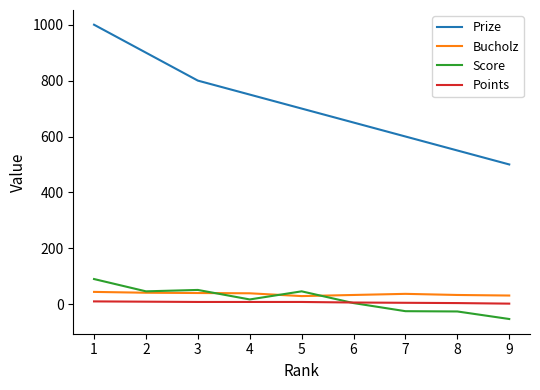

True or false: Prize and Points cross at least once.

False